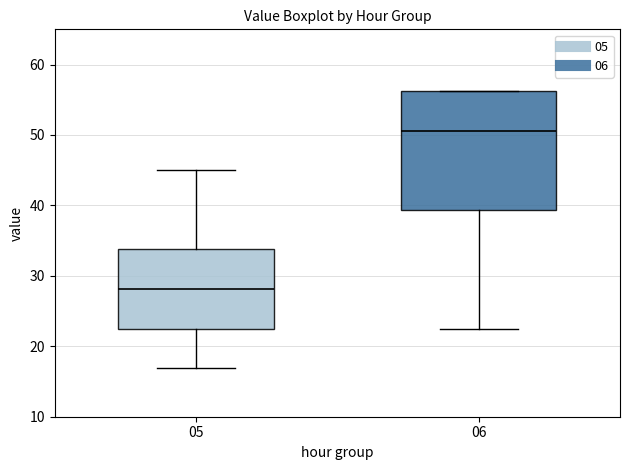

Where does the median line of the box at x = 05 sit on the y-axis? The values are not printed on the chart, so give them approximately, as read against the axis.

28